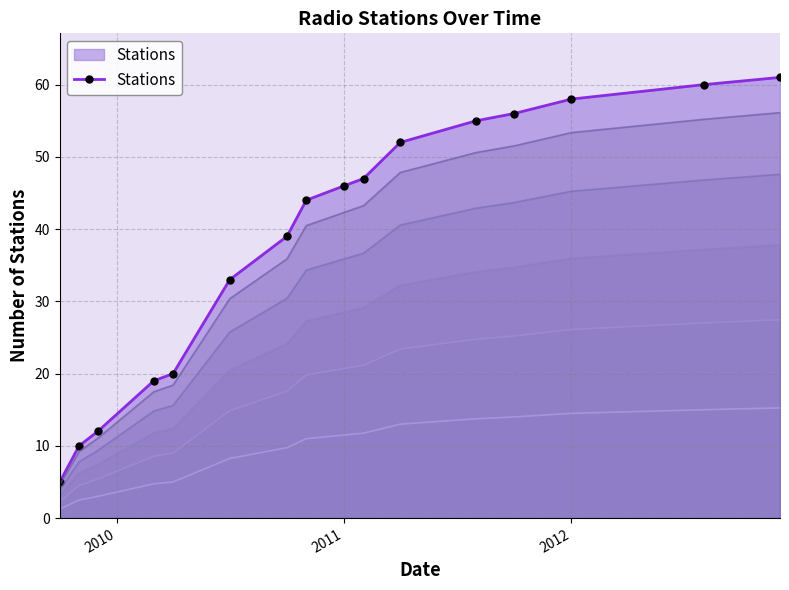

What is the highest value of the Stations series?

61